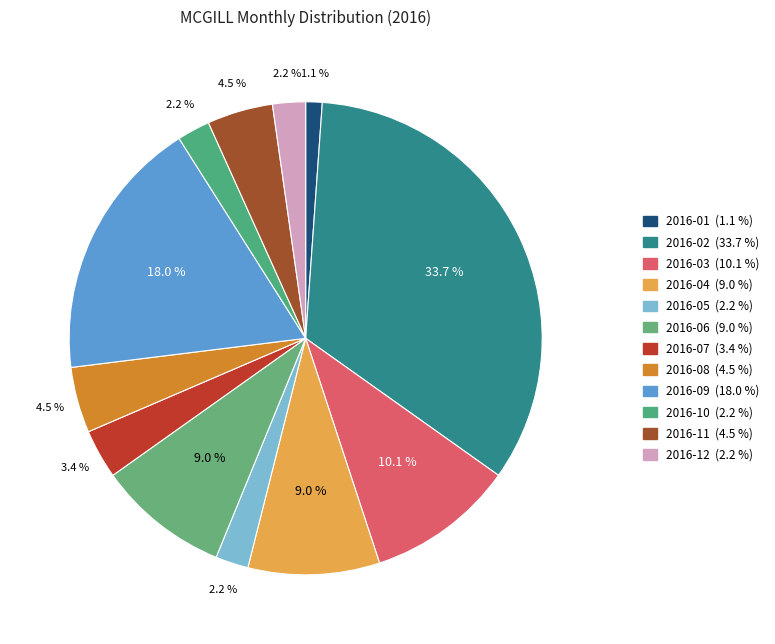

Is it true that 2016-06 is 9% of the pie?

True